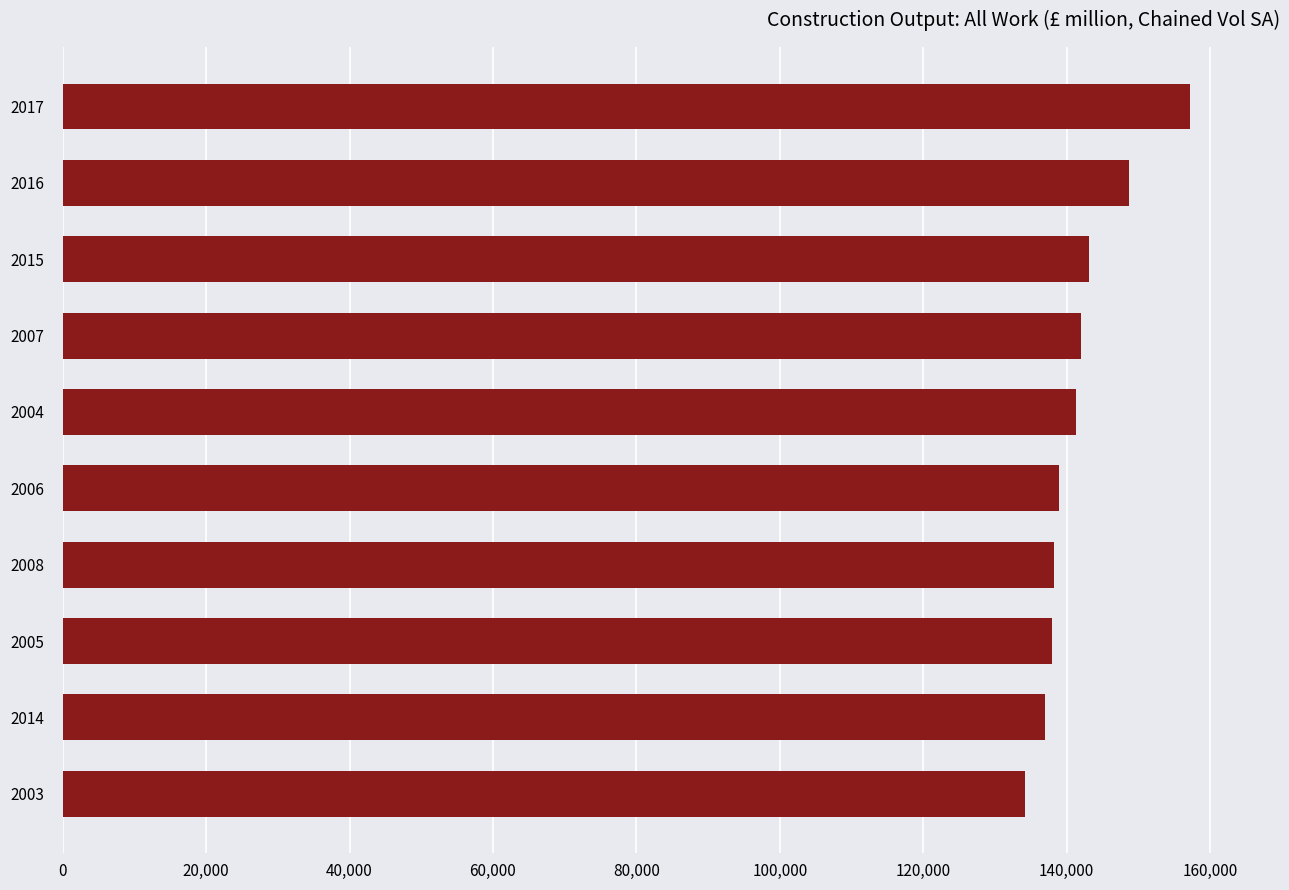

What is the approximate value at 2015?

143118